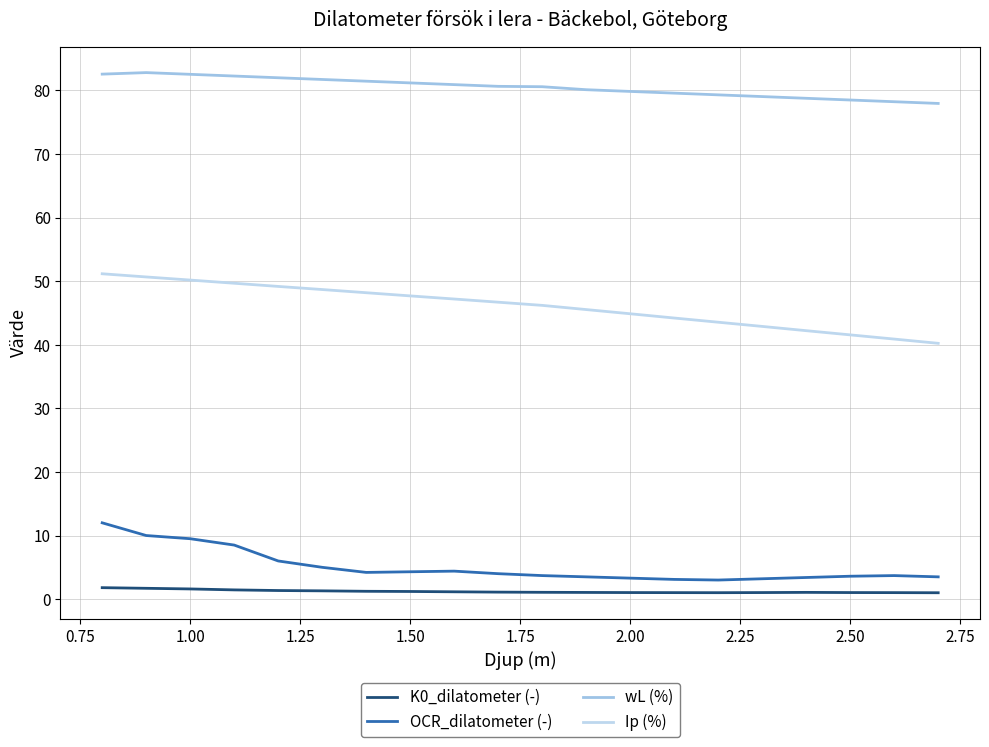

What is the sum of all OCR_dilatometer (-) values?

101.9